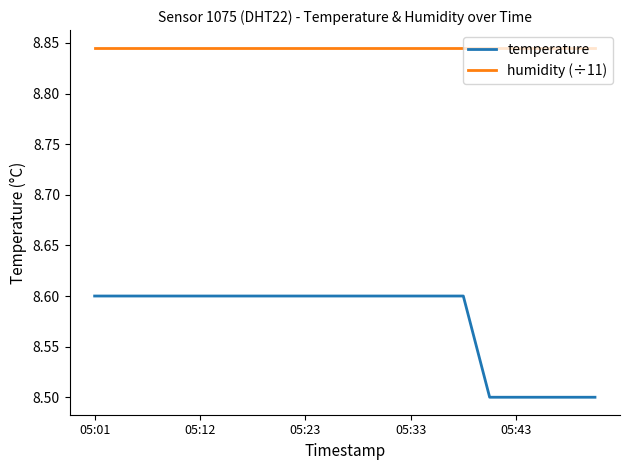

True or false: temperature and humidity (÷11) intersect in this chart.

False